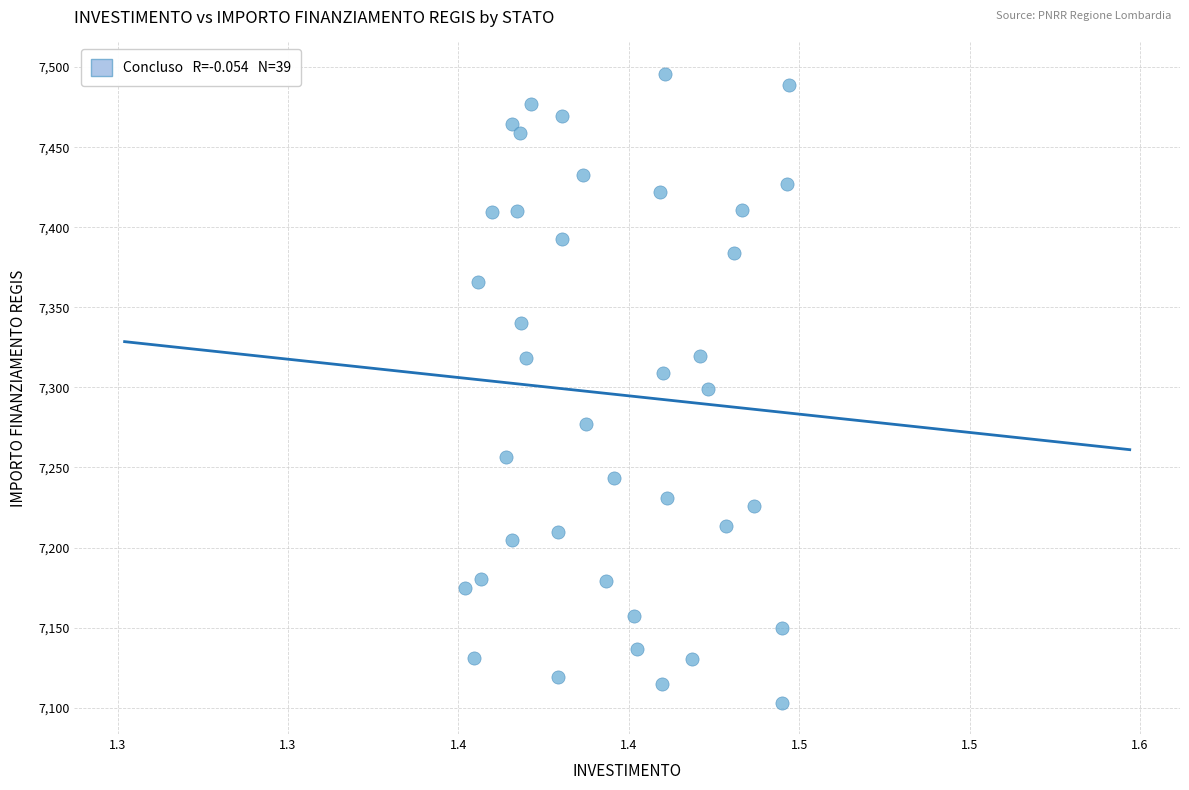

What is the range of Y values (max minus min)?

392.5